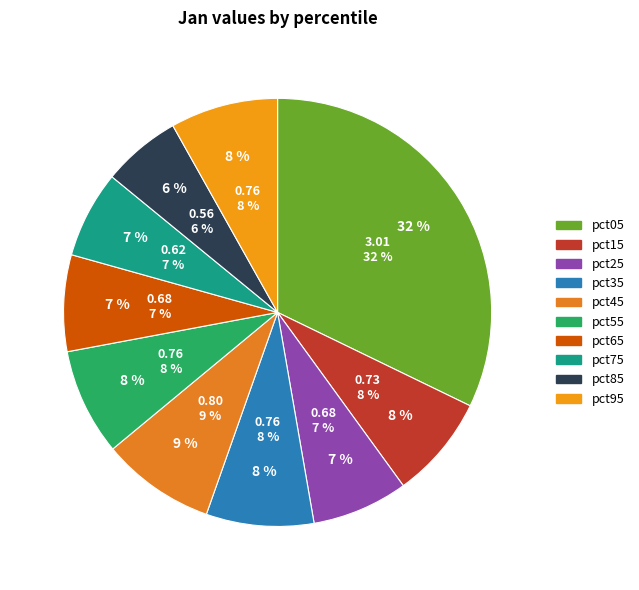

Rank the categories by value from highest to lowest.

pct05, pct45, pct95, pct35, pct55, pct15, pct65, pct25, pct75, pct85